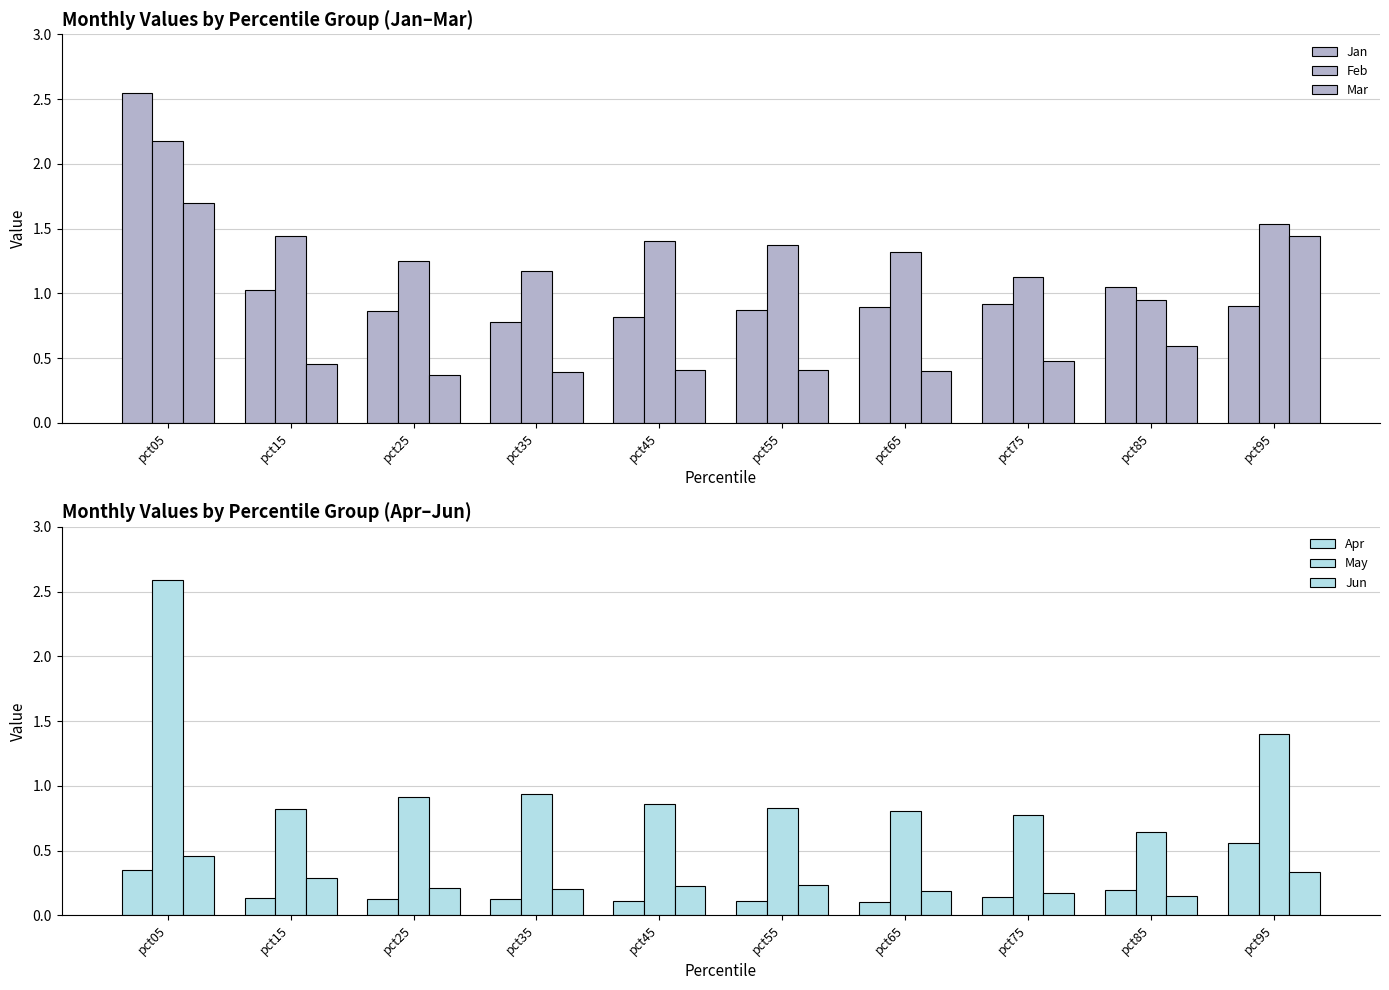

How many bars are there in each group?

6